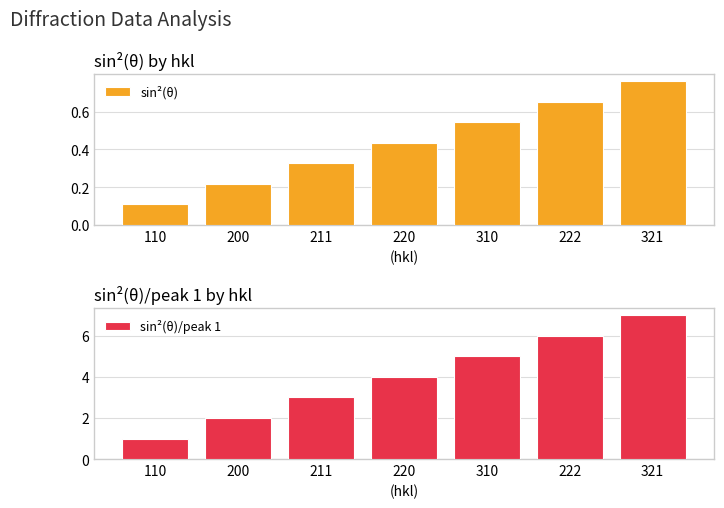

What is the approximate value of sin²(θ)/peak 1 at 310?

5.0